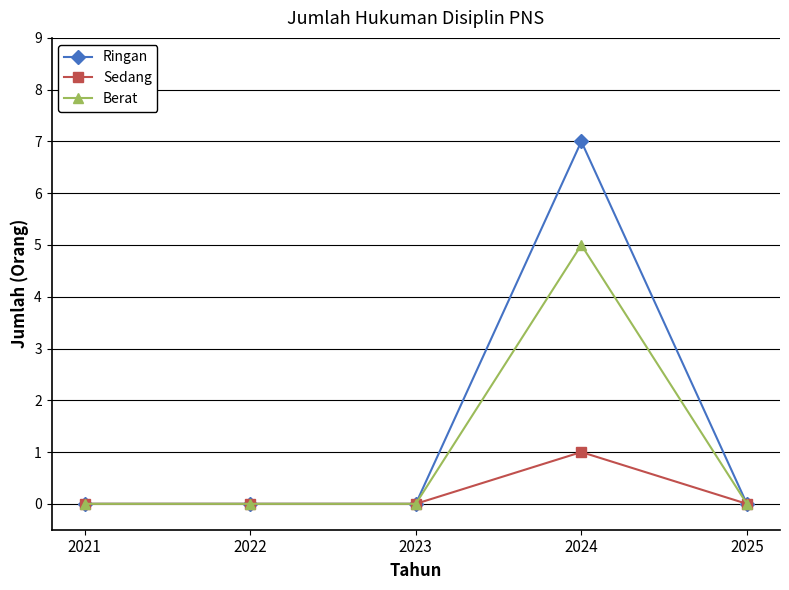

At which label does Berat reach its peak?

2024